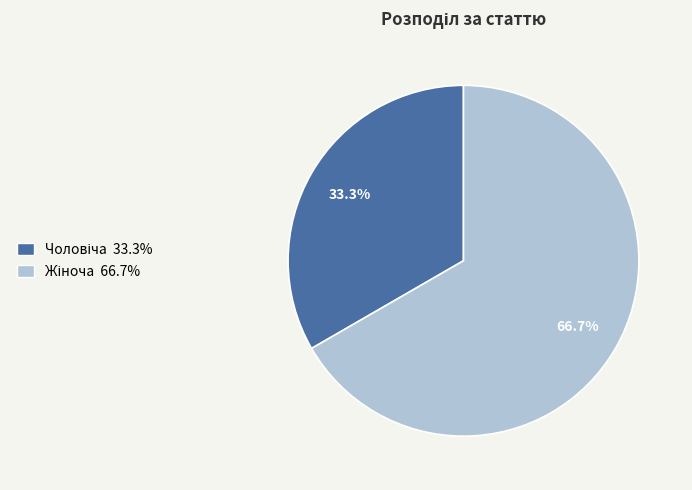

Does any single category account for the majority?

Yes